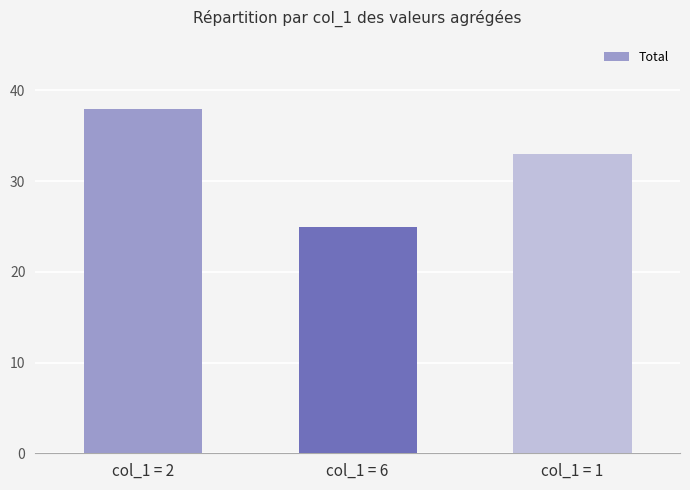

What position from the left is col_1 = 2?

1